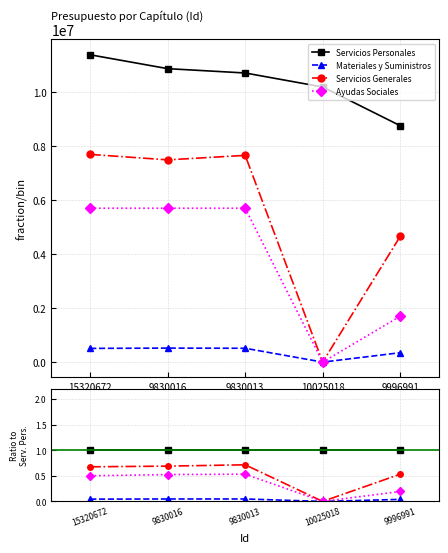

Reading left to right, transcribe all the data shown in this chart.

Servicios Personales: 15320672=1.0	9830016=1.0	9830013=1.0	10025018=1.0	9996991=1.0
Materiales y Suministros: 15320672=0.0	9830016=0.0	9830013=0.0	10025018=0.0	9996991=0.0
Servicios Generales: 15320672=0.7	9830016=0.7	9830013=0.7	10025018=0.0	9996991=0.5
Ayudas Sociales: 15320672=0.5	9830016=0.5	9830013=0.5	10025018=0.0	9996991=0.2